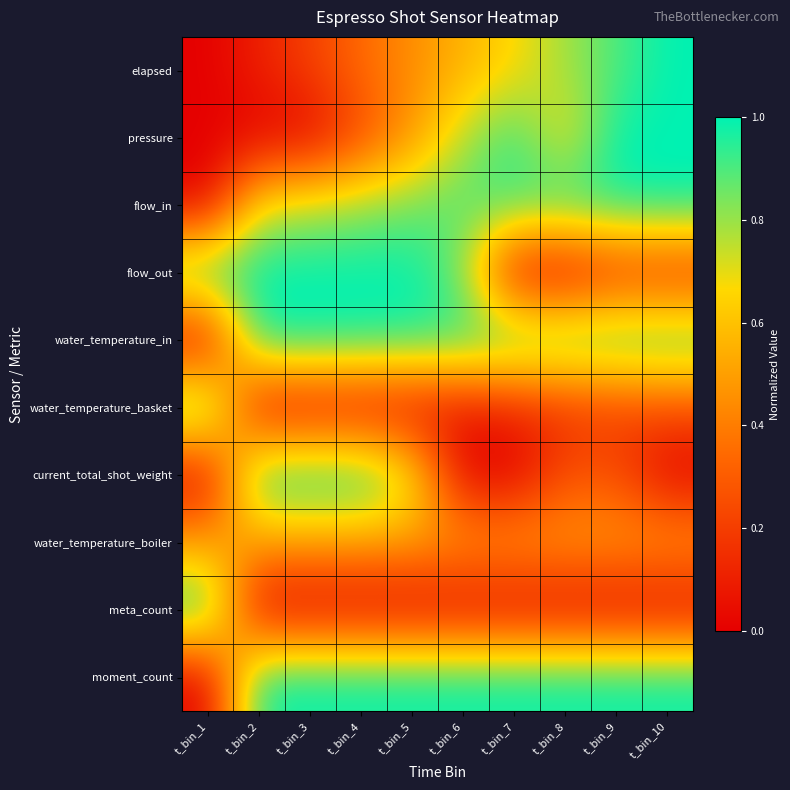

Which series has the largest total across all categories?

moment_count